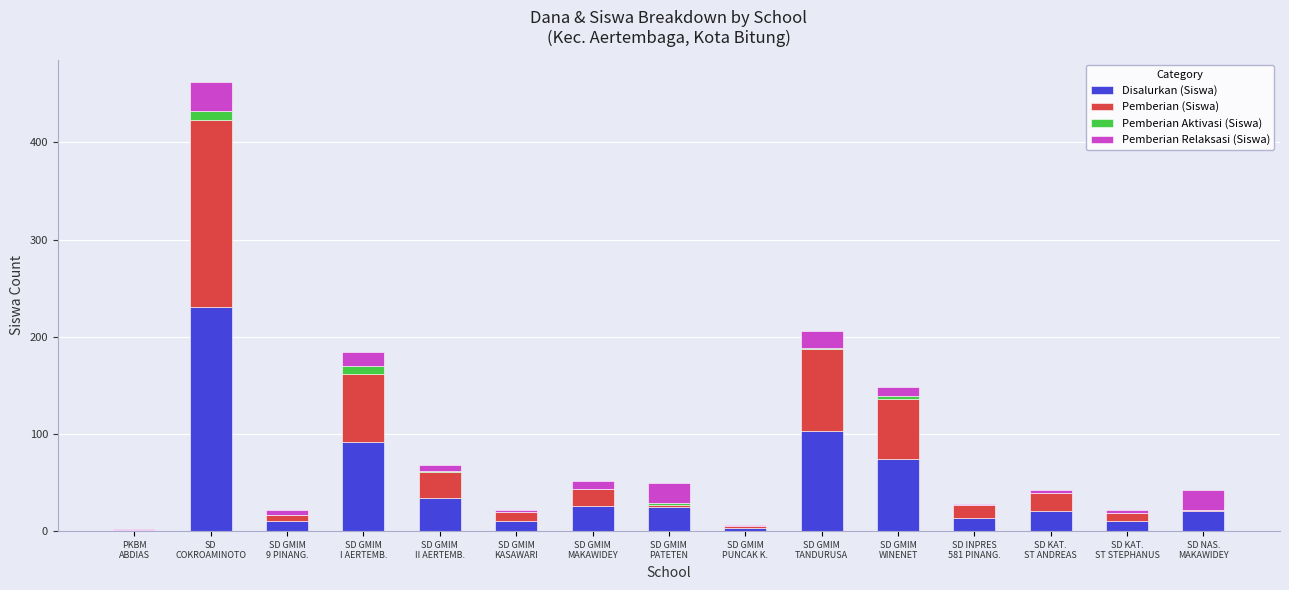

The Disalurkan (Siswa) series shows 14 at SD INPRES
581 PINANG.. True or false?

True